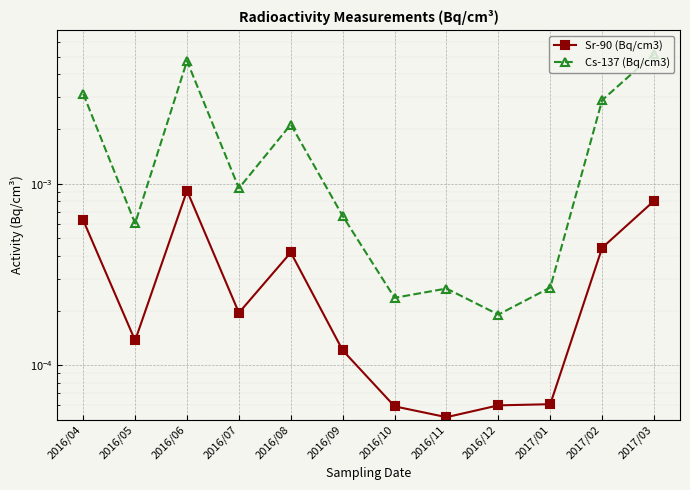

What position from the right is 2016/11?

5